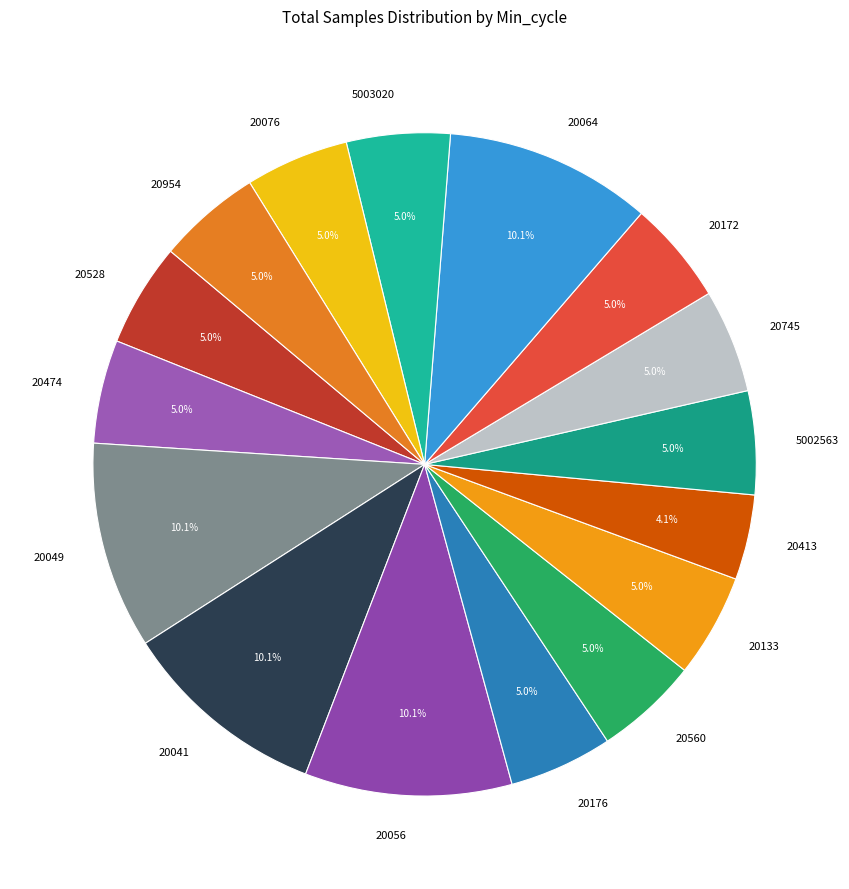

Is there any slice that represents more than half of the pie?

No